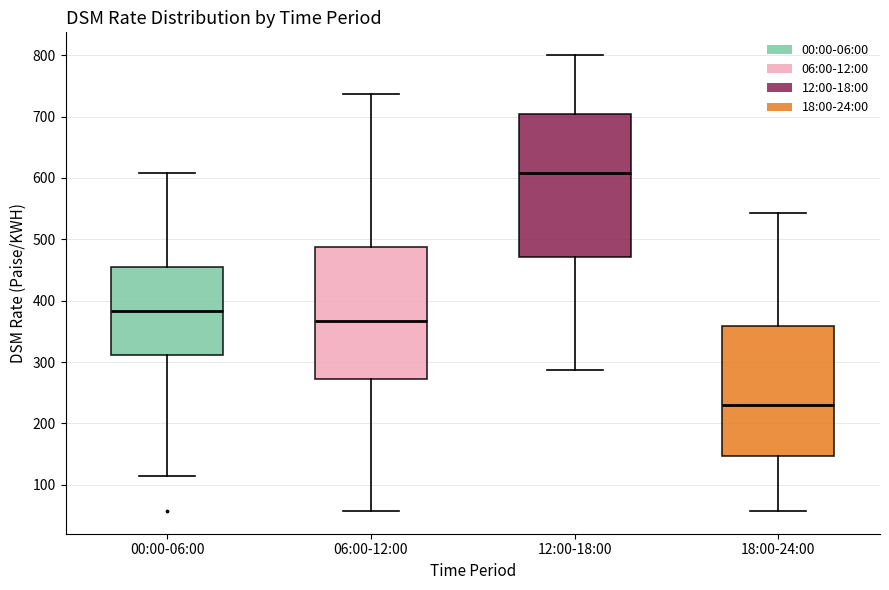

Which box's median line is the lowest?

18:00-24:00